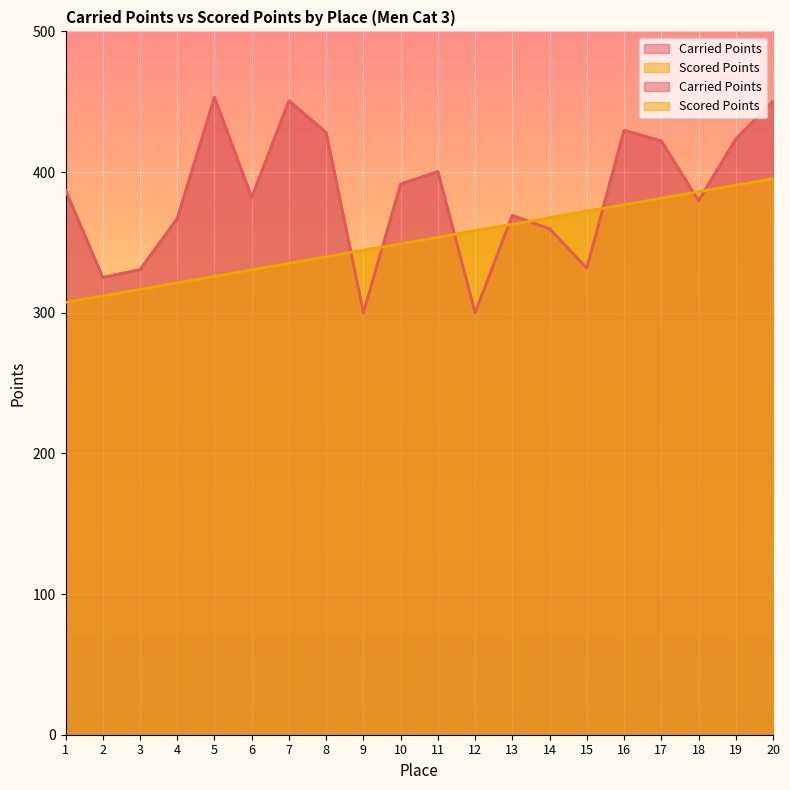

Reading right to left, transcribe all the data shown in this chart.

Carried Points: 20=450.3	19=423.4	18=379.6	17=422.2	16=429.7	15=331.7	14=359.7	13=369.1	12=300.0	11=400.3	10=391.4	9=300.0	8=428.1	7=450.6	6=381.9	5=453.1	4=366.9	3=330.6	2=325.0	1=387.2
Scored Points: 20=395.3	19=390.6	18=386.0	17=381.4	16=376.7	15=372.1	14=367.5	13=362.9	12=358.2	11=353.6	10=349.0	9=344.4	8=339.7	7=335.1	6=330.5	5=325.8	4=321.2	3=316.6	2=312.0	1=307.3